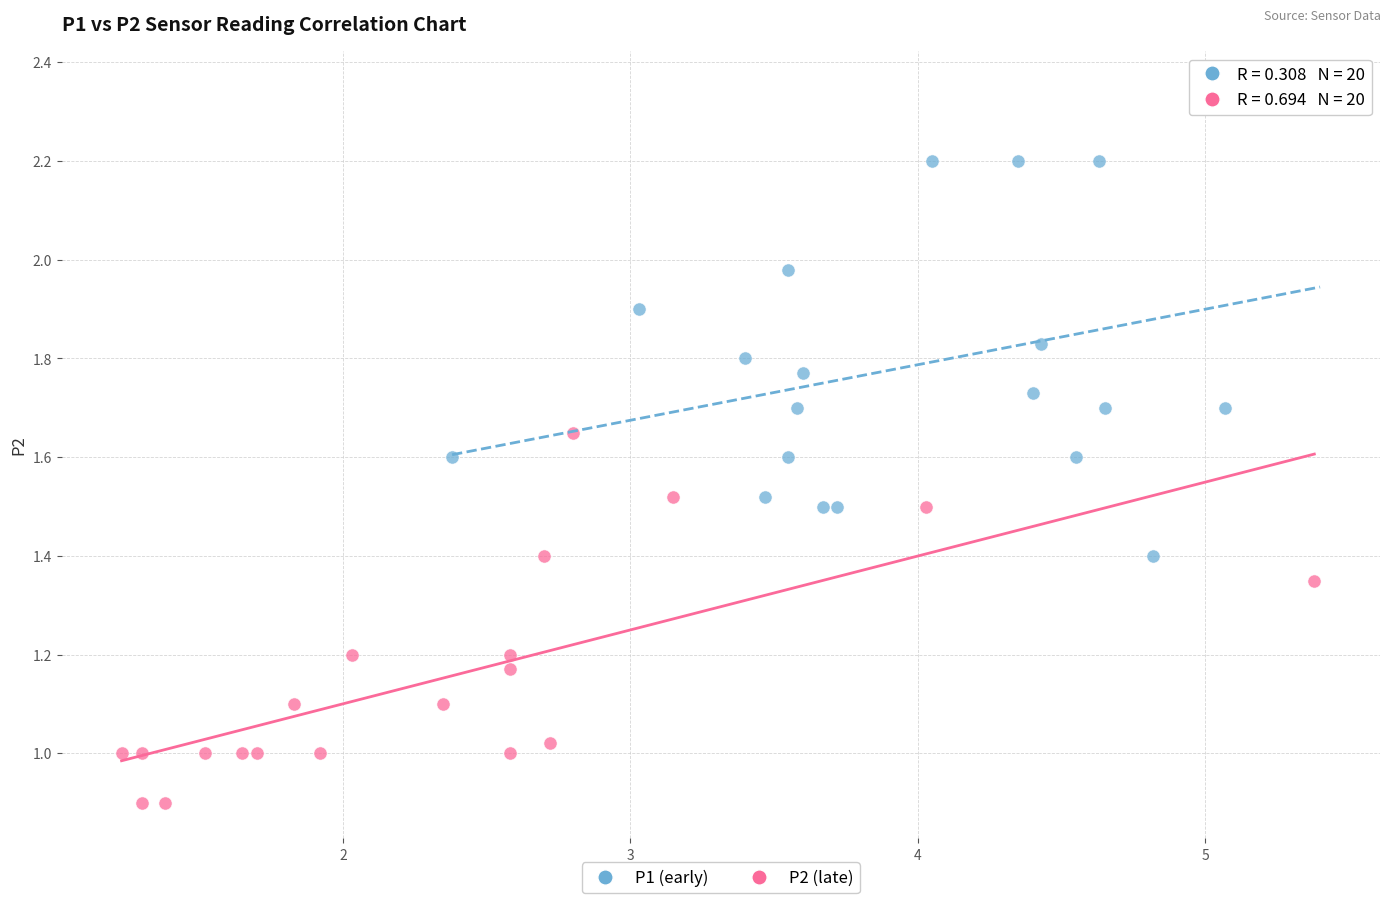

Which series has the largest Y range (max minus min)?

P1 (early)